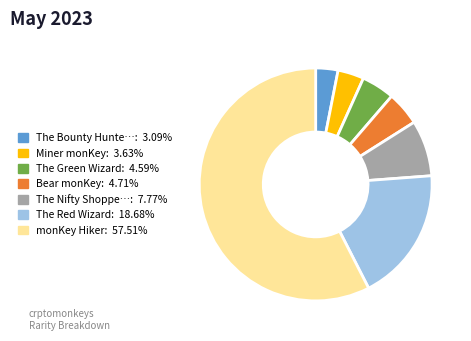

Which slice is the smallest?

The Bounty Hunter